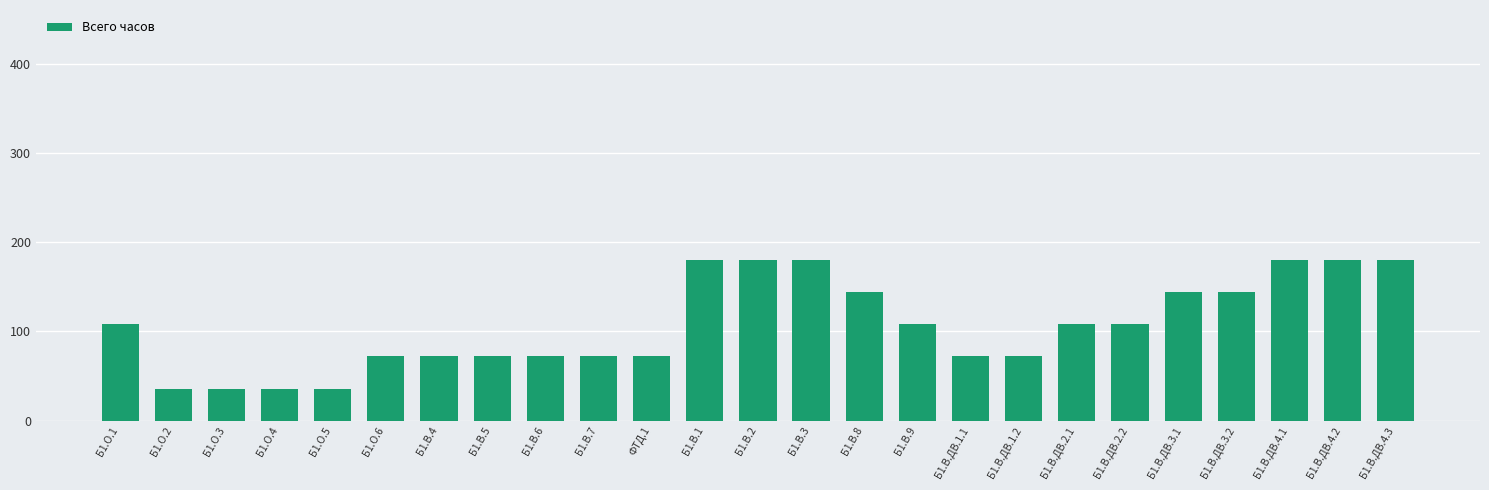

What is the label of the 11th bar from the right?

Б1.В.8